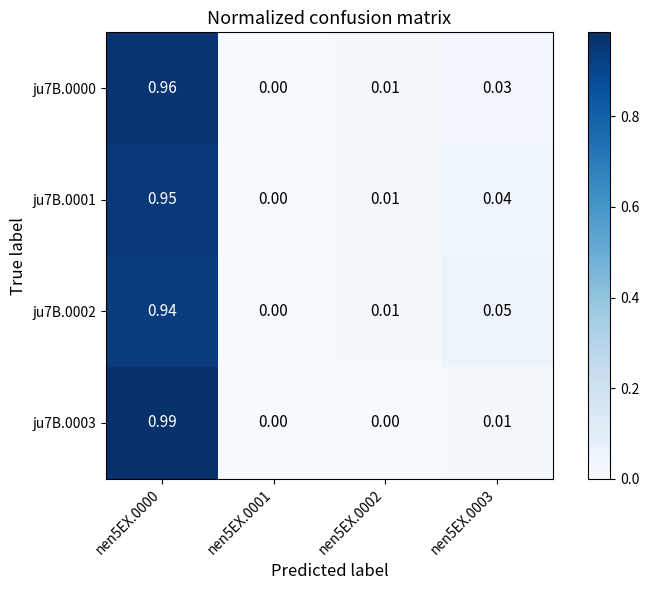

Is the value of ju7B.0002 at nen5EX.0002 greater than the value of ju7B.0001 at nen5EX.0000?

No